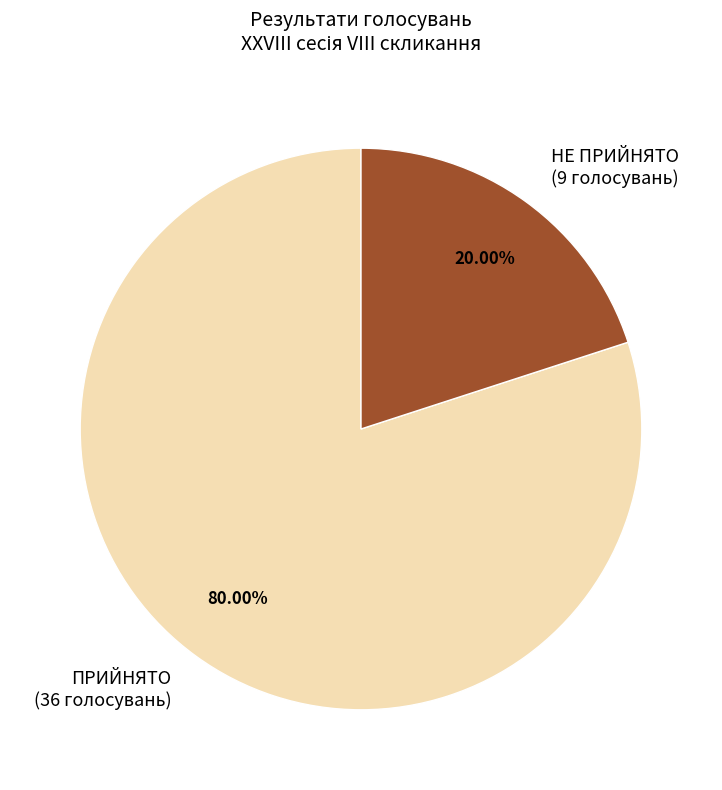

To the nearest percent, what is the combined percentage of НЕ ПРИЙНЯТО and ПРИЙНЯТО?

100%